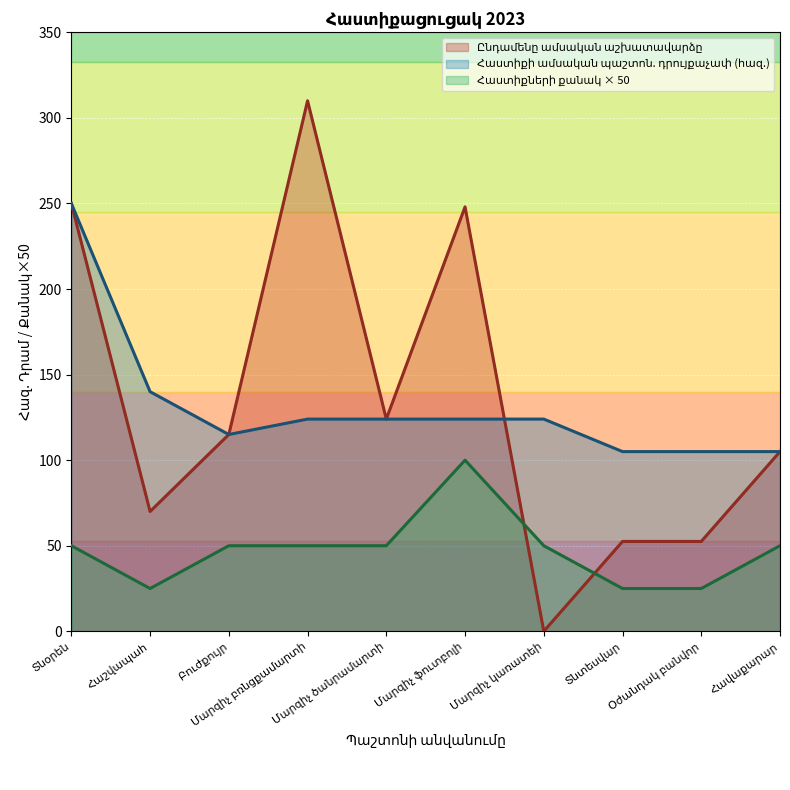

What position from the left is Մարզիչ ֆուտբոլի?

6